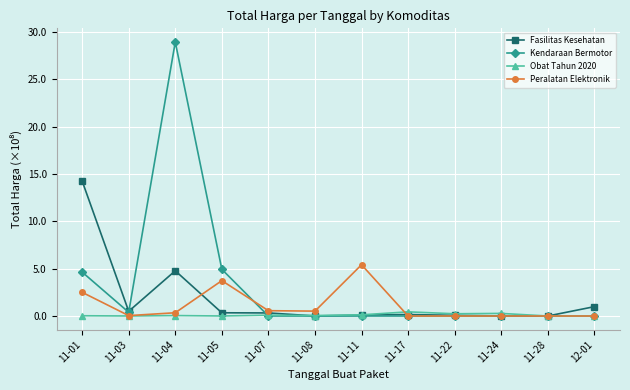

Is it true that Peralatan Elektronik equals -2.5 at 11-28?

False